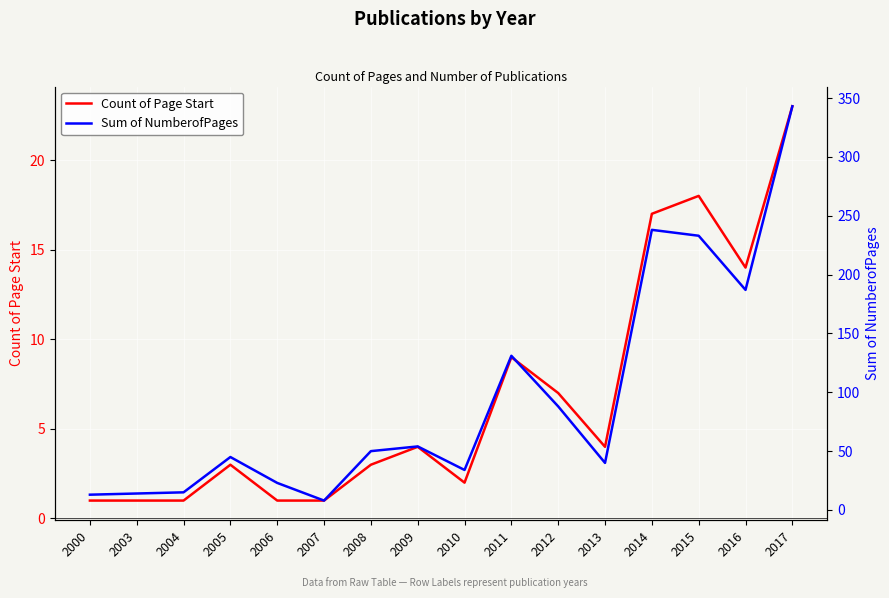

In Sum of NumberofPages, how many points are higher than both neighbors (excluding endpoints)?

4